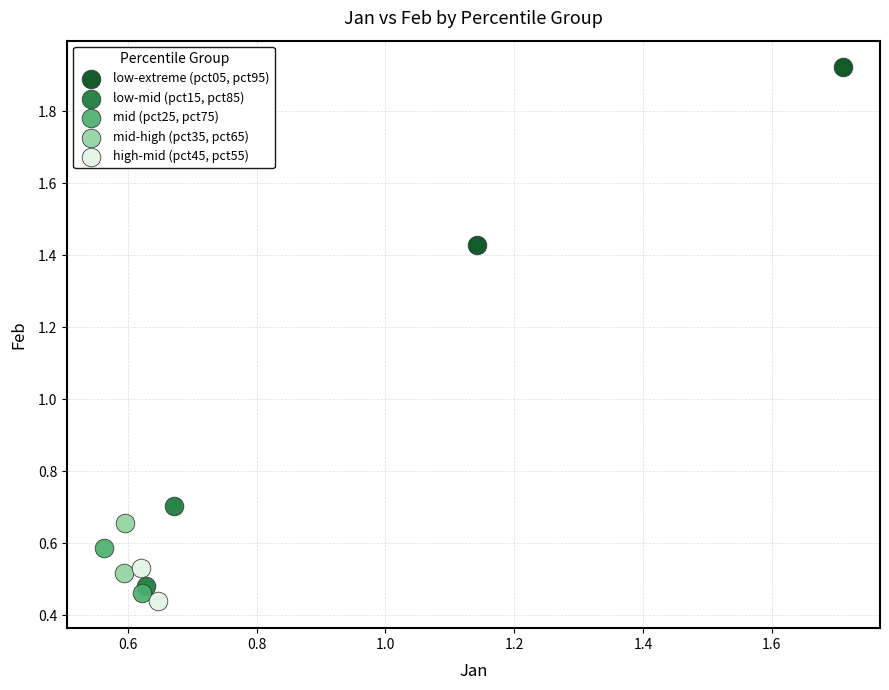

Which series has the widest spread of Y values?

low-extreme (pct05, pct95)